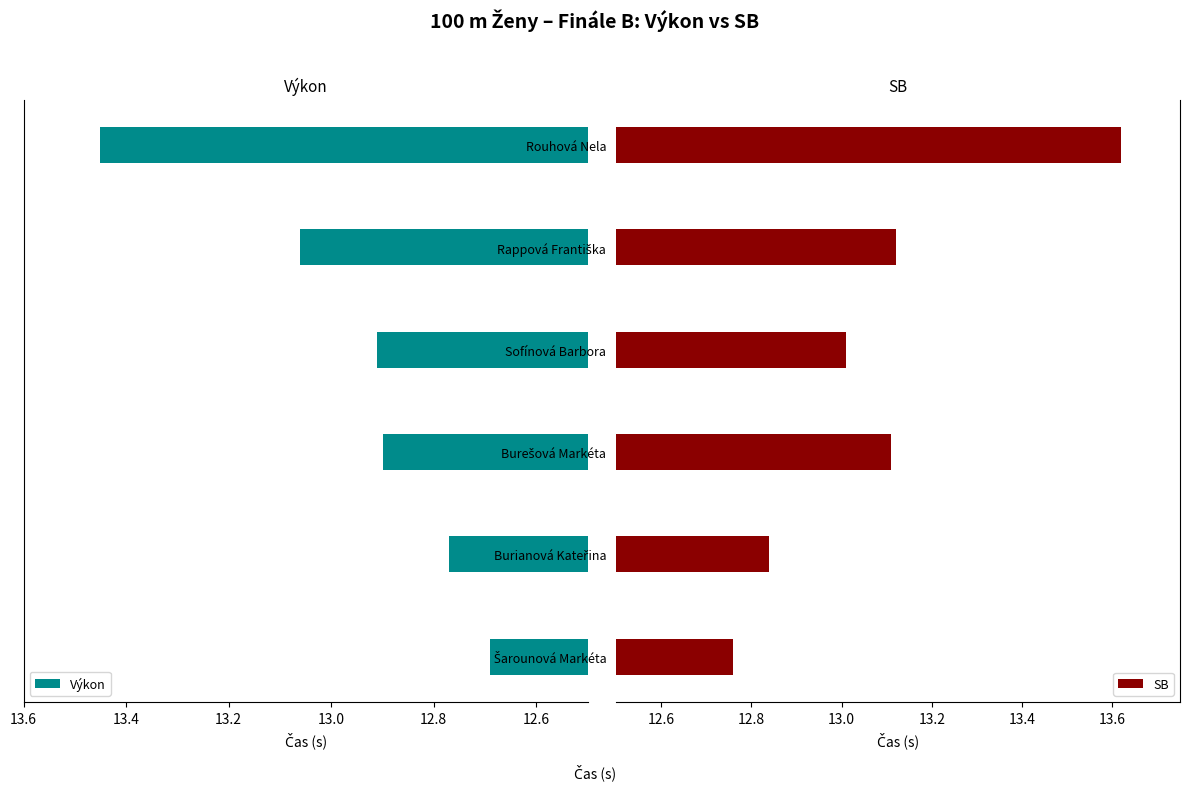

At how many categories does at least one series exceed 13?

4